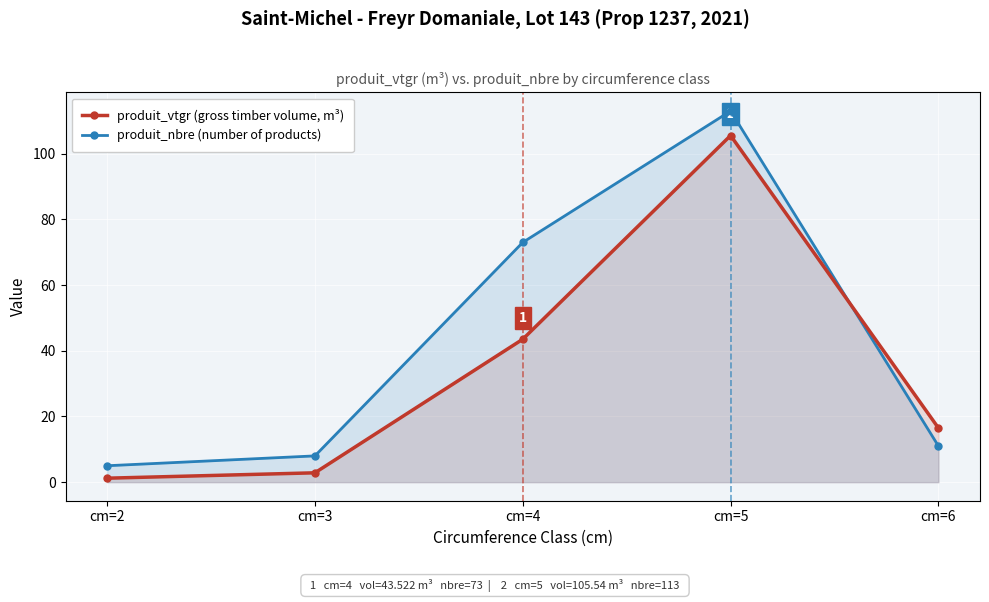

What is the sum of the produit_vtgr (gross timber volume, m³) values at cm=6 and cm=3?

19.3